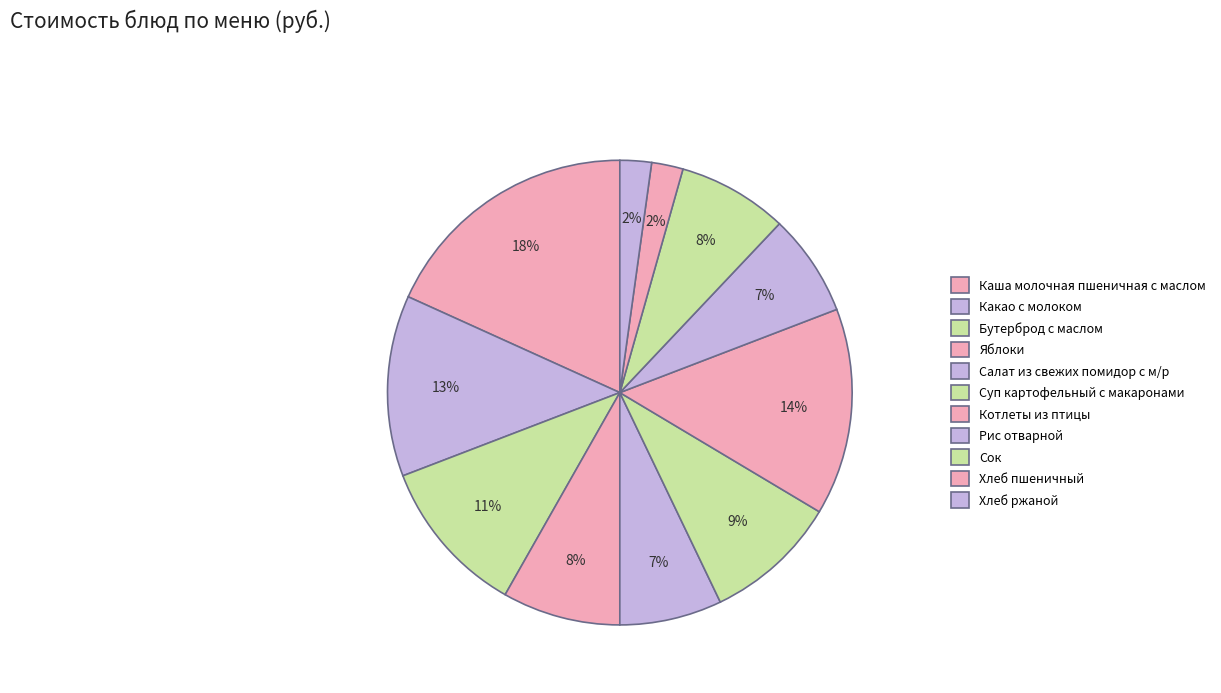

How many segments does this pie chart have?

11